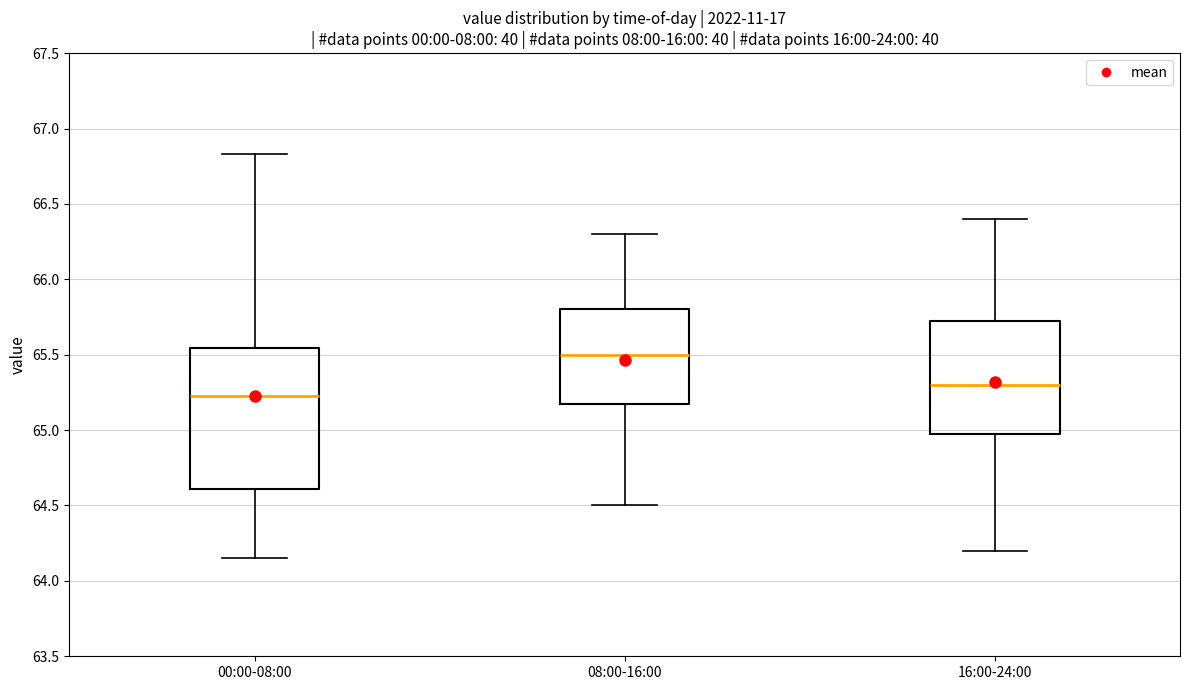

Where does the upper whisker of the box for 08:00-16:00 end on the y-axis? The values are not printed on the chart, so give them approximately, as read against the axis.

66.30